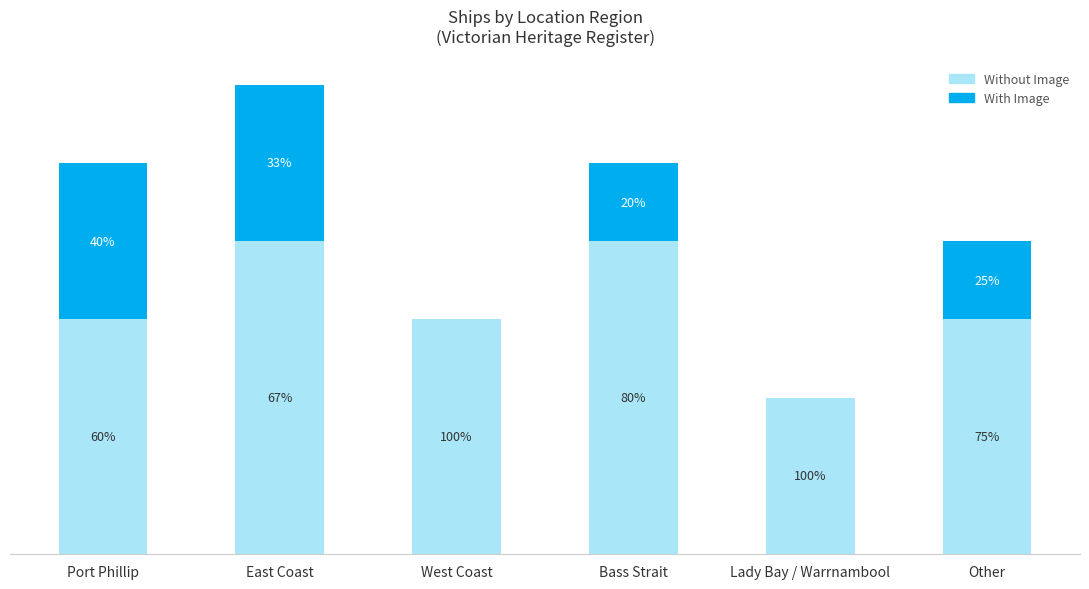

What is the maximum value for Without Image?

4